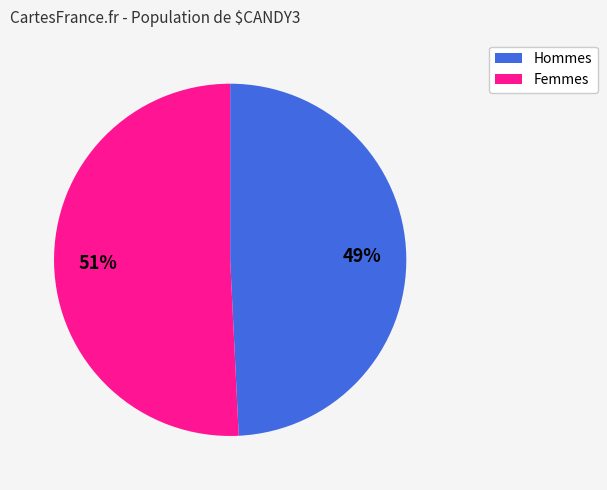

Is there a majority slice in this chart?

Yes